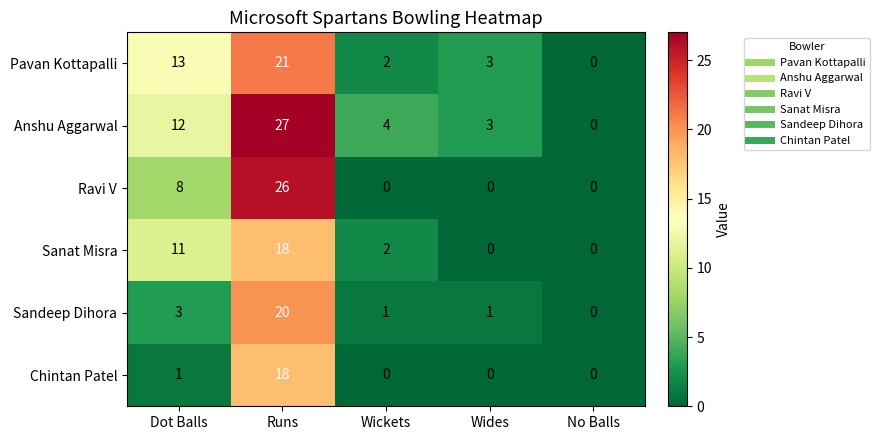

True or false: Sanat Misra has a value of 0 at No Balls.

True